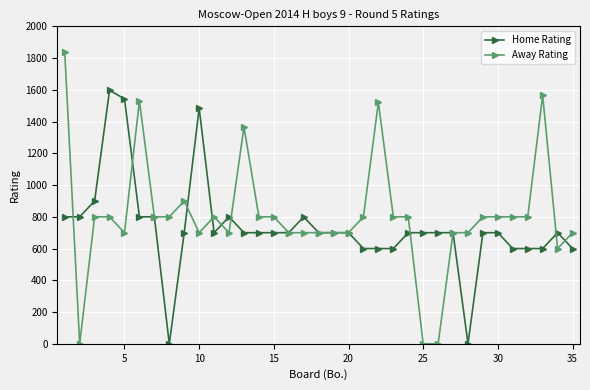

Reading left to right, extract all data points from this chart.

Home Rating: 800	800	900	1597	1543	800	800	0	700	1485	700	800	700	700	700	700	800	700	700	700	600	600	600	700	700	700	700	0	700	700	600	600	600	700	600
Away Rating: 1836	0	800	800	700	1530	800	800	900	700	800	700	1367	800	800	700	700	700	700	700	800	1522	800	800	0	0	700	700	800	800	800	800	1565	600	700